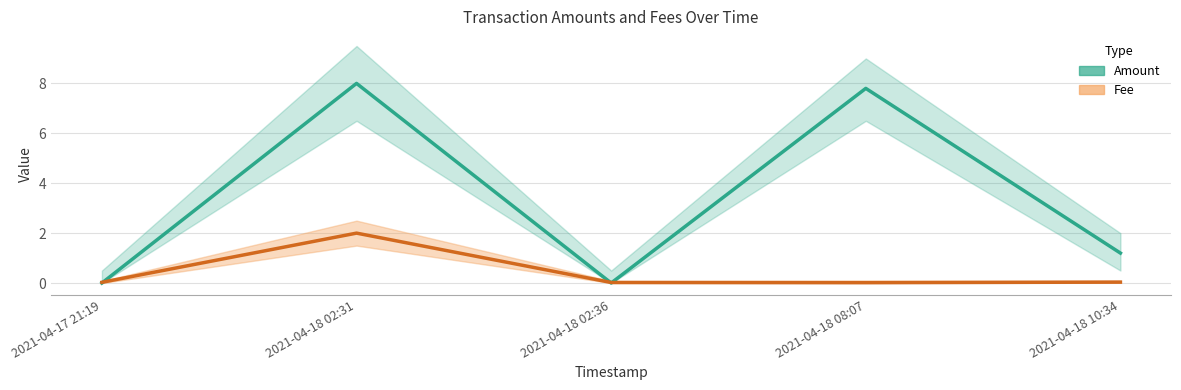

Is it true that Fee equals 0.0 at 2021-04-17 21:19?

True